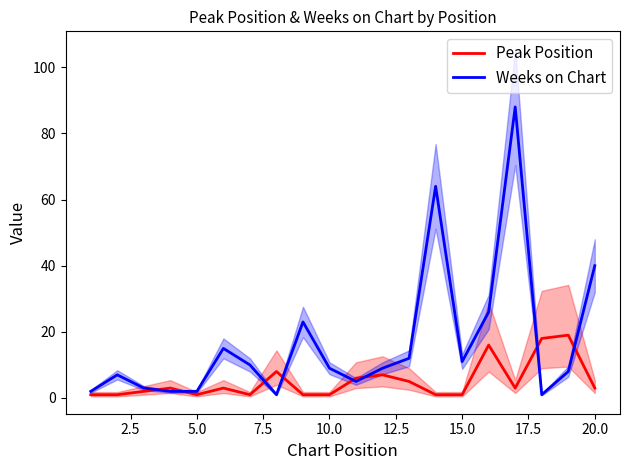

What is the highest value of the Peak Position series?

19